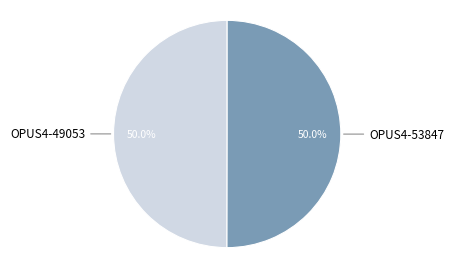

Which category has the smallest portion of the pie?

OPUS4-49053